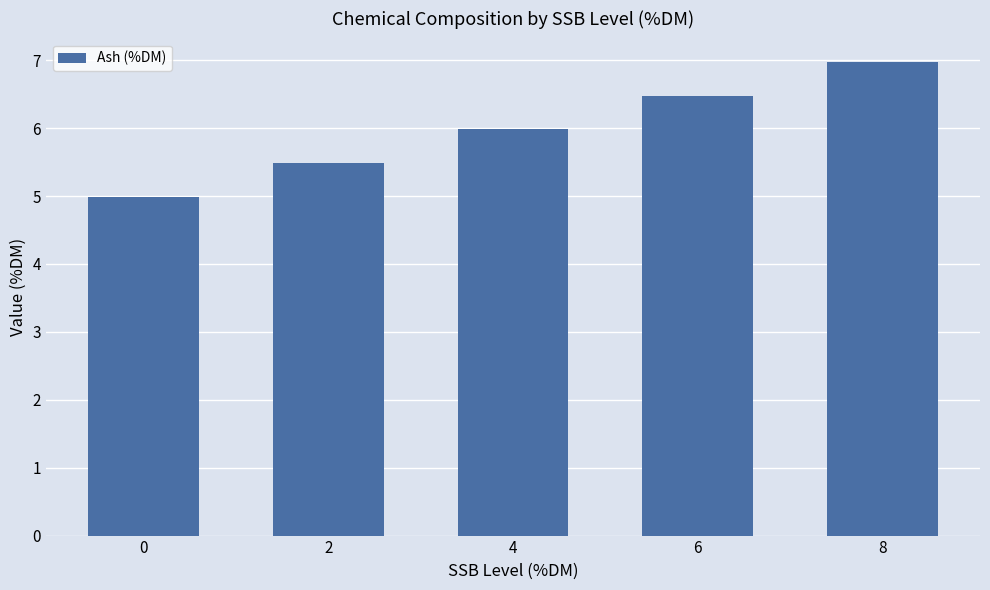

What is the difference between the maximum and minimum values?

2.0